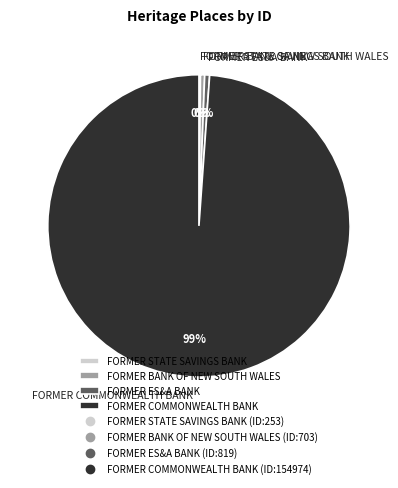

The FORMER COMMONWEALTH BANK slice represents 89% of the pie. True or false?

False